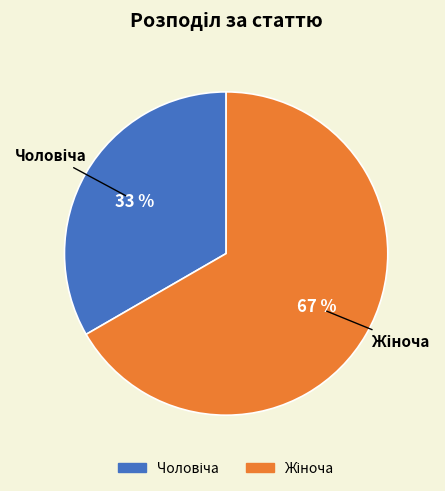

Is there a majority slice in this chart?

Yes